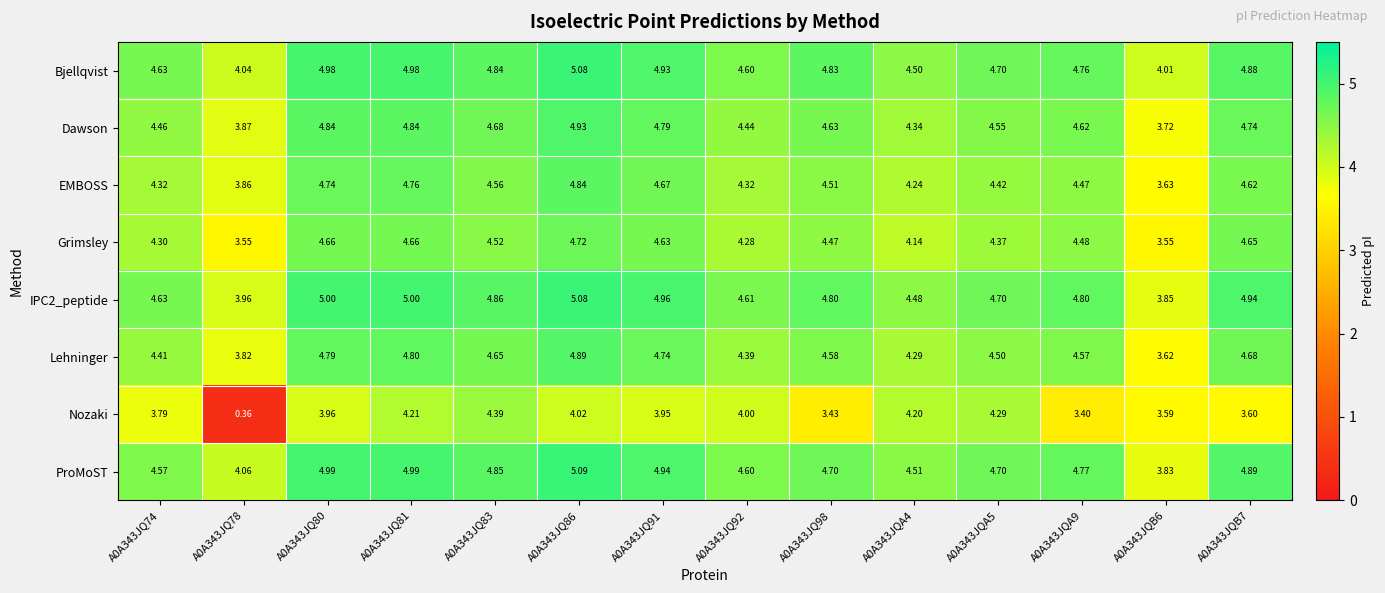

Between A0A343JQ78 and A0A343JQ92, which series saw the biggest shift?

Nozaki